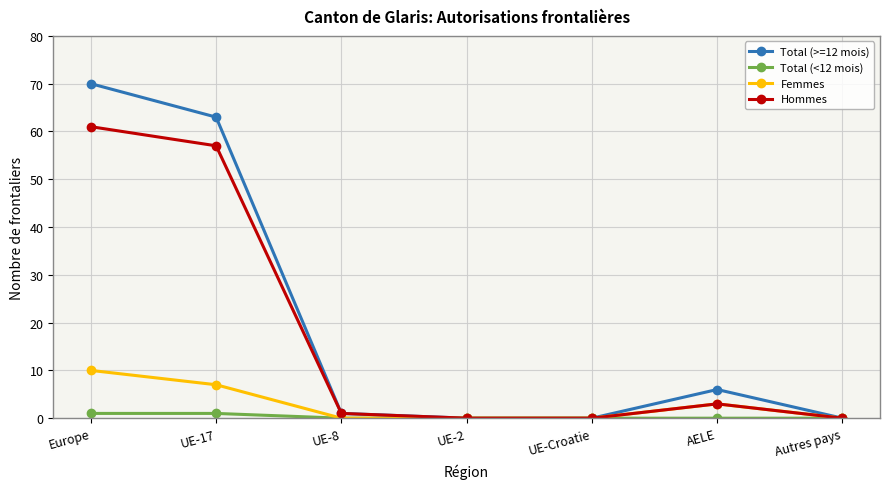

At which category does Total (>=12 mois) reach its first local peak?

AELE